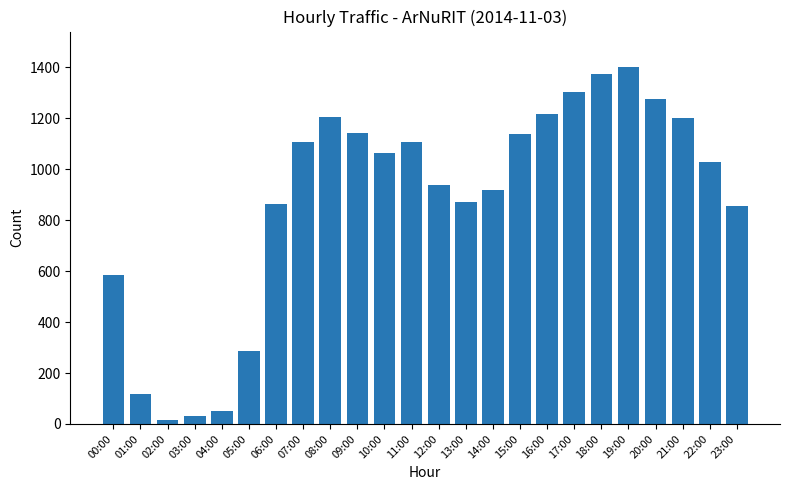

What is the label of the 13th bar from the right?

11:00